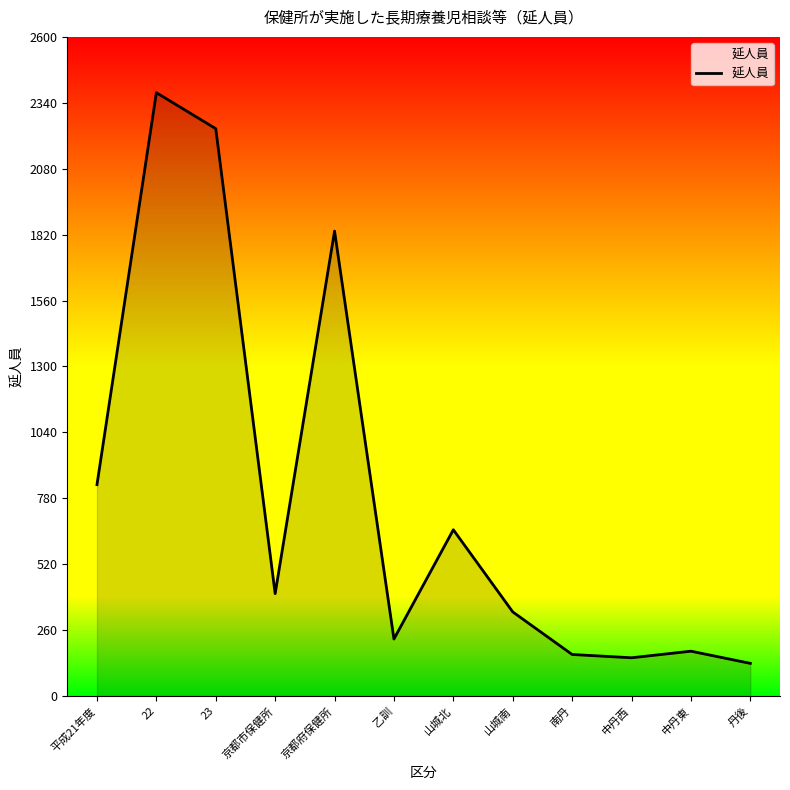

Approximately how many times larger is the value at 丹後 compared to 山城北?

0.2